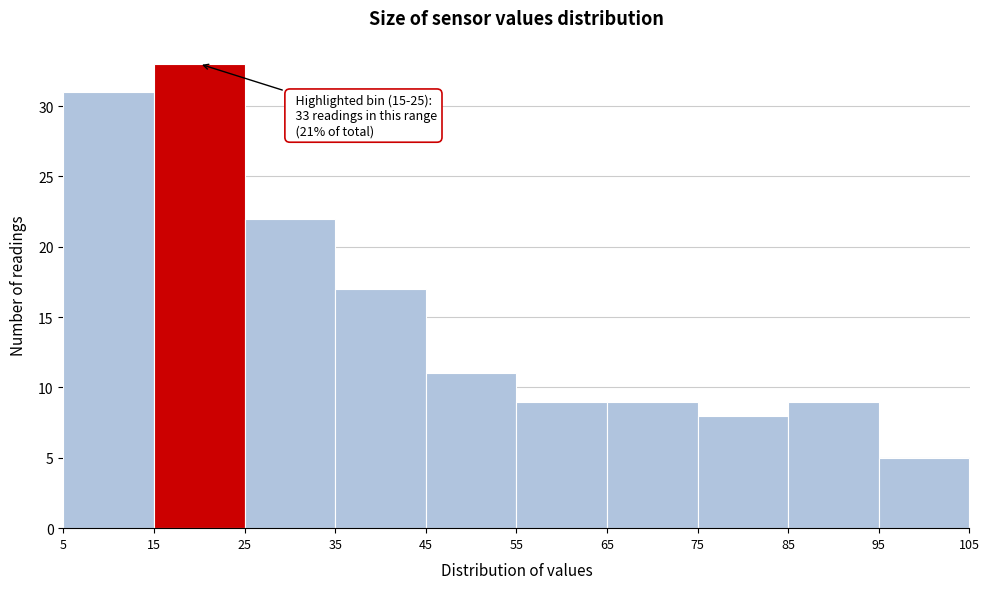

Which range on the x-axis has the tallest bar?

15 to 25